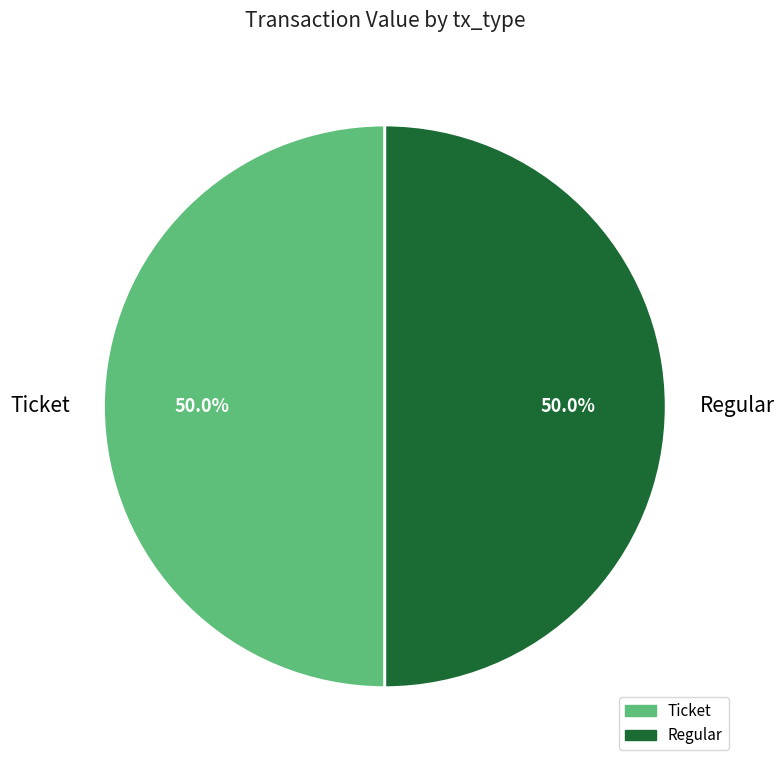

Approximately how many times larger is the value at Regular compared to Ticket?

1.0